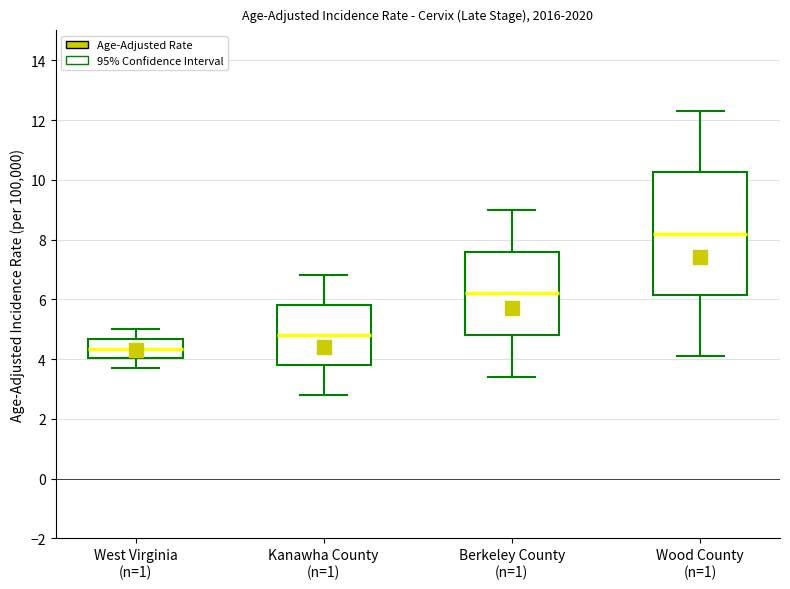

Reading left to right, transcribe this box plot: for each box, give where its median line is, the range the box spans, and where its two whiskers end, as read against the y-axis. The values are not printed on the chart, so give them approximately, as read against the axis.

West Virginia (n=1): median 4.4, box 4.0 to 4.6, whiskers 3.8 to 5.0
Kanawha County (n=1): median 4.8, box 3.8 to 5.8, whiskers 2.8 to 6.8
Berkeley County (n=1): median 6.2, box 4.8 to 7.6, whiskers 3.4 to 9.0
Wood County (n=1): median 8.2, box 6.2 to 10.2, whiskers 4.2 to 12.4